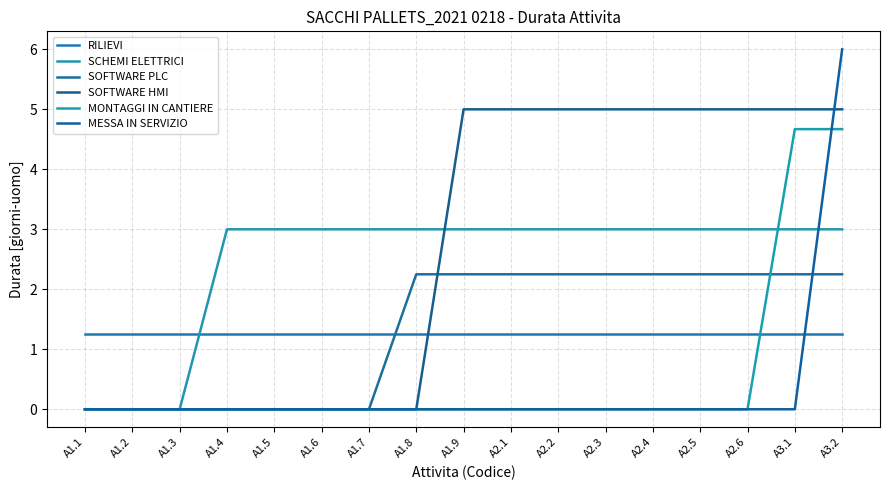

True or false: SOFTWARE PLC has a value of 3.6 at A2.4.

False